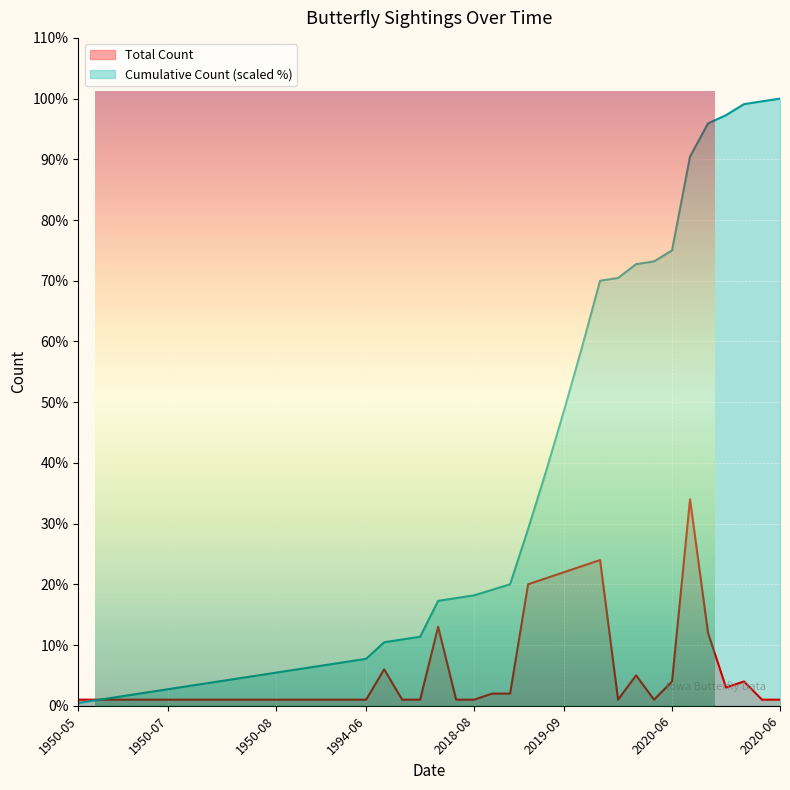

Rank the series by their average value, from lowest to highest.

Total Count, Cumulative Count